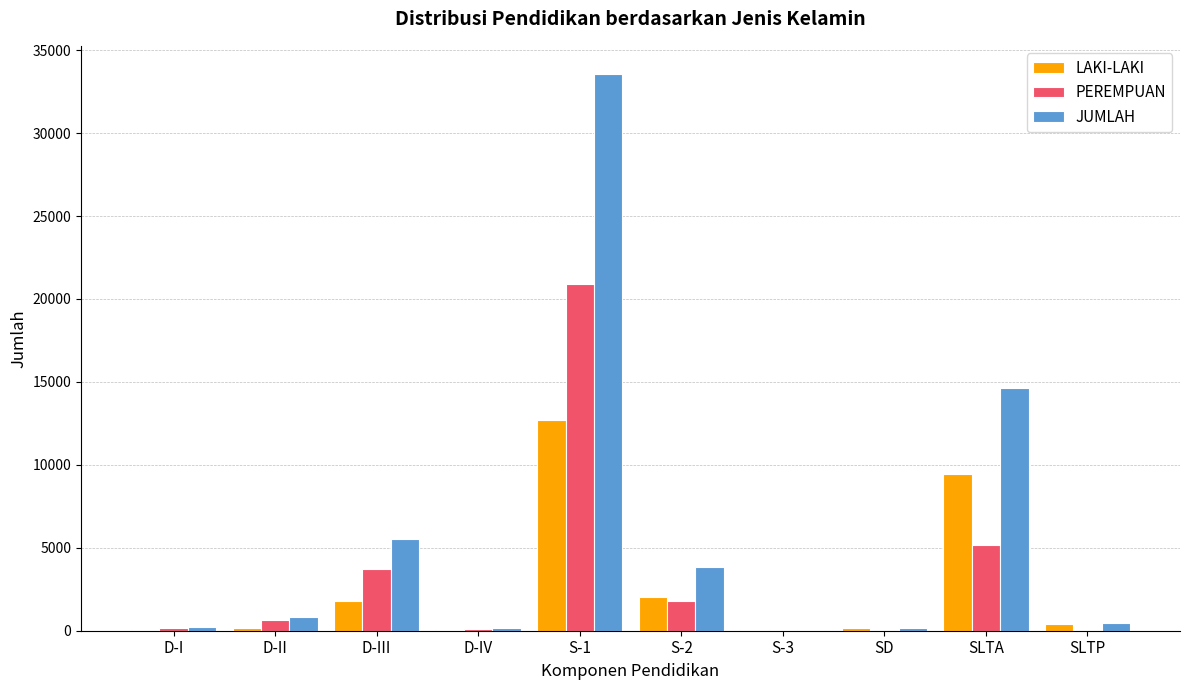

Where is PEREMPUAN nearest to the value 10443?

SLTA